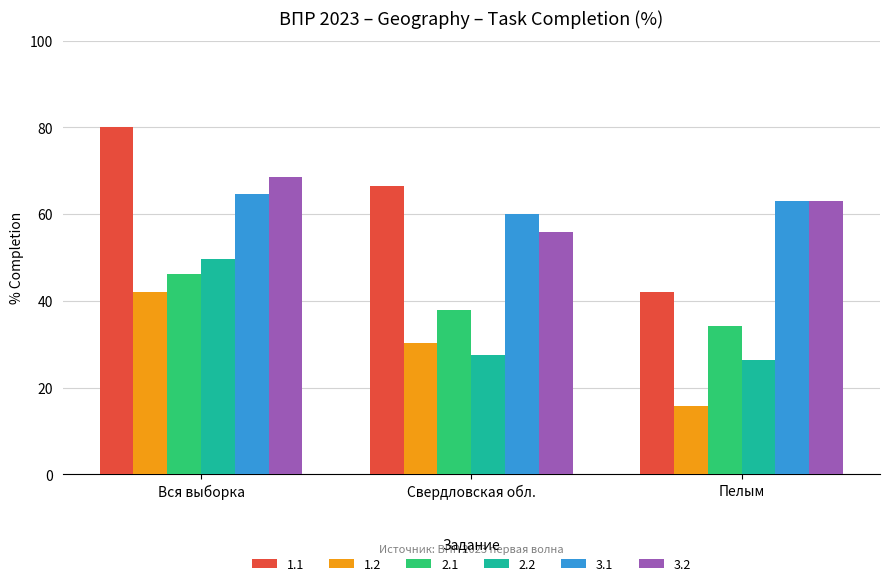

Which series has the largest range (max minus min)?

1.1